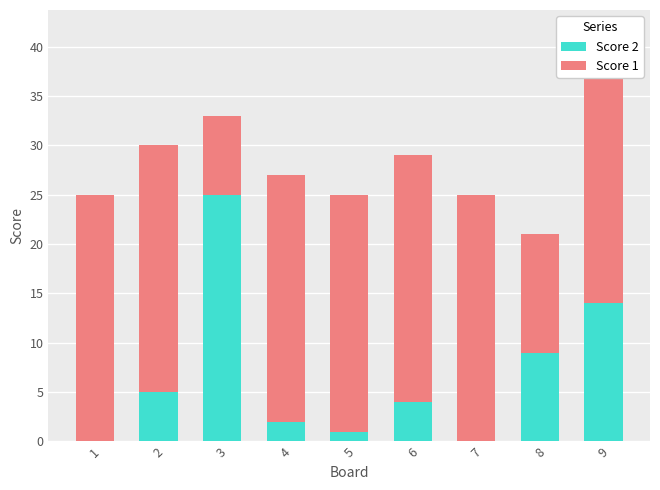

At which category is the sum across all series the highest?

9